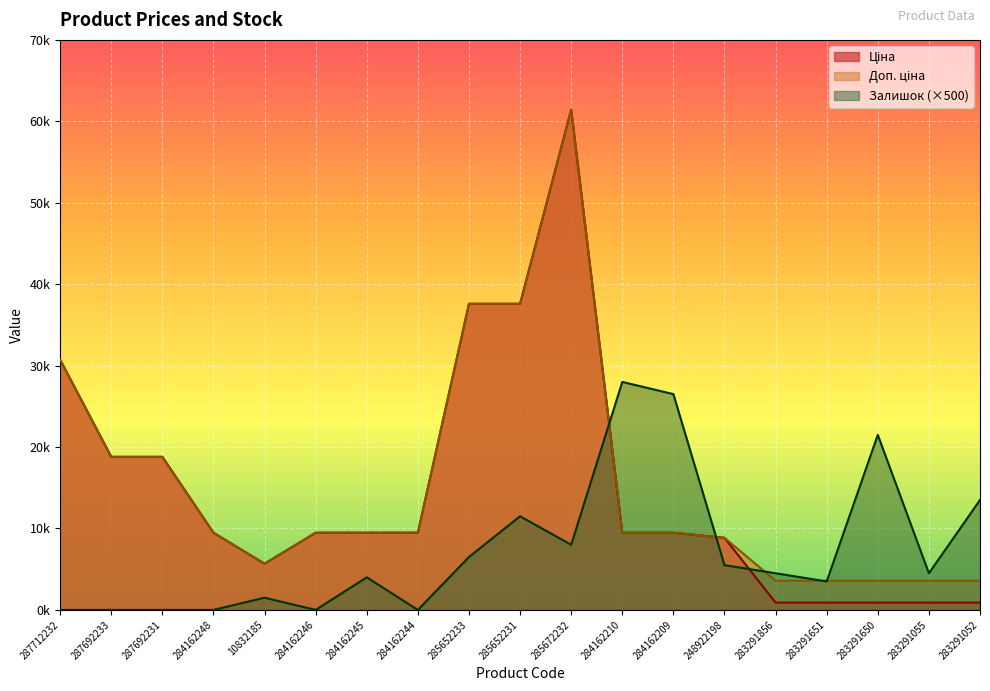

The value of Залишок at 284162209 is 26500.0. True or false?

True